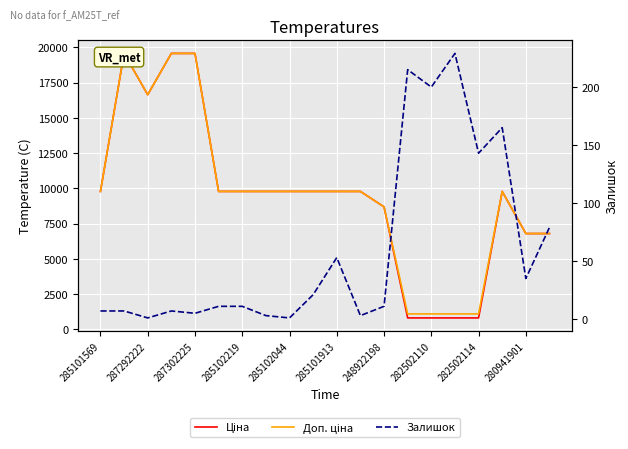

What is the smallest value displayed?

1.0